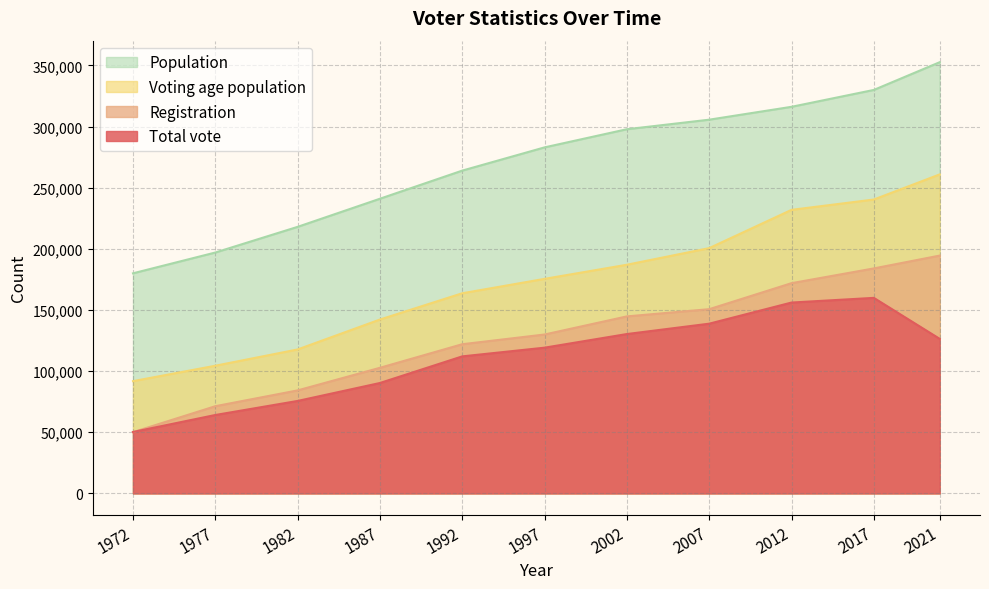

What is the value of the Population point at the 9th from the left?

316182